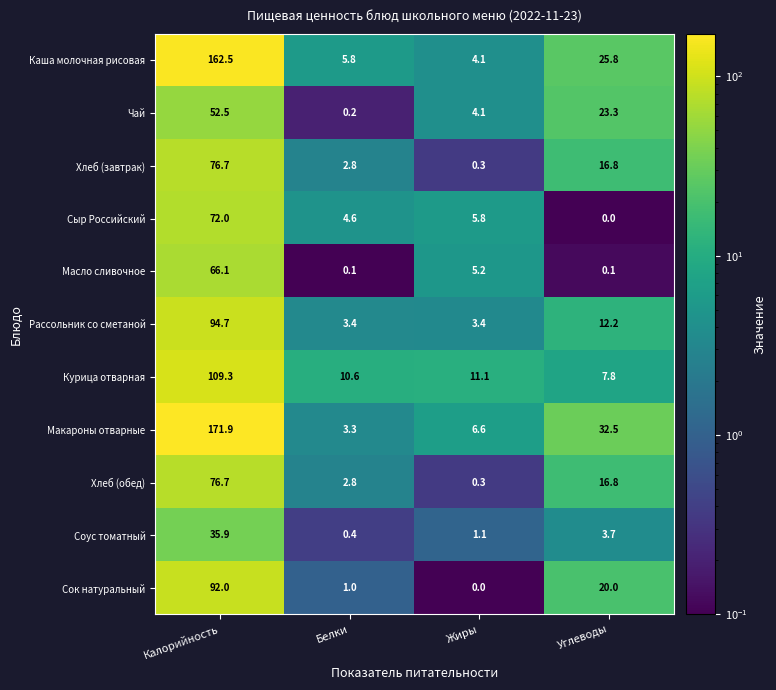

What is the difference between the Курица отварная values at Углеводы and Белки?

2.8